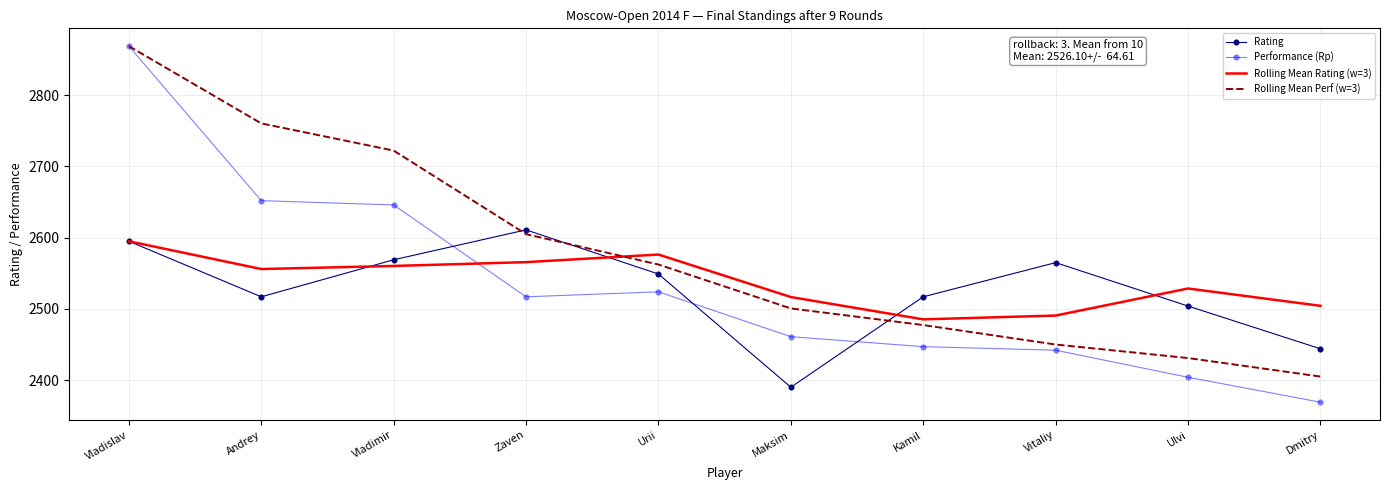

How many values in the Rolling Mean Perf (w=3) series exceed 2562?

5